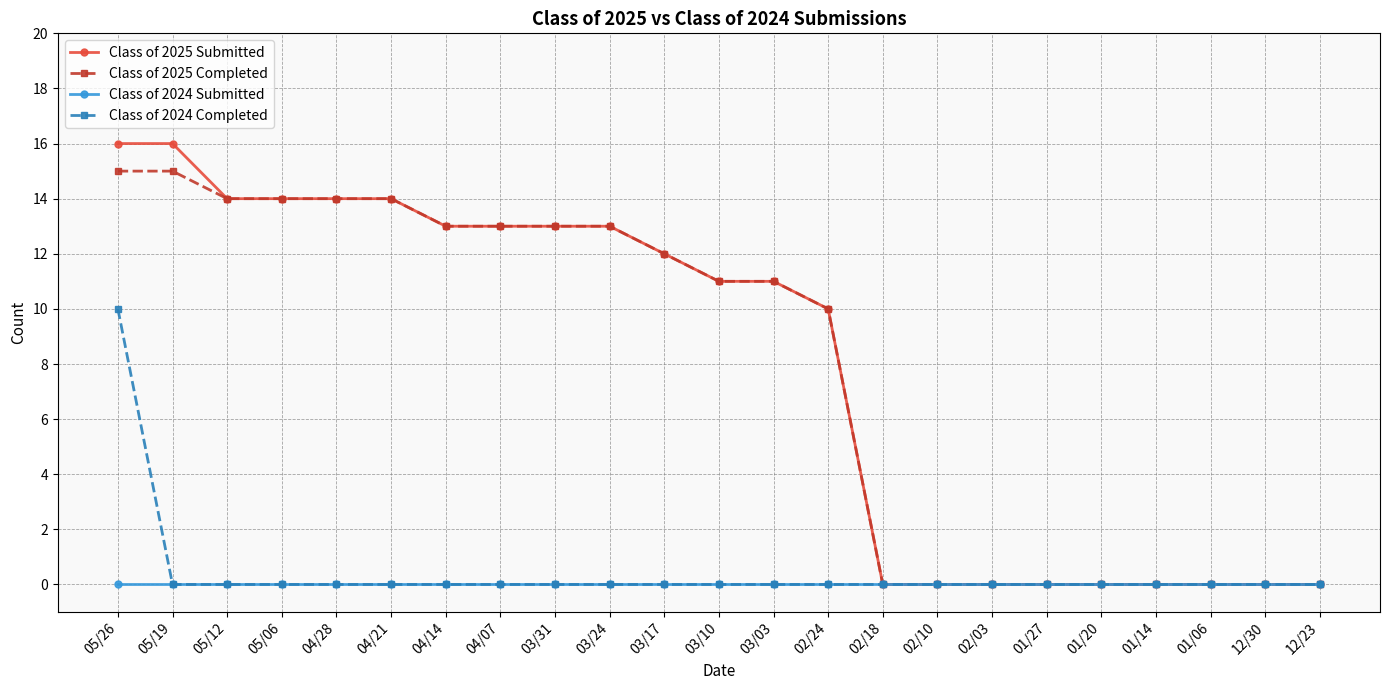

Which series has the largest range (max minus min)?

Class of 2025 Submitted